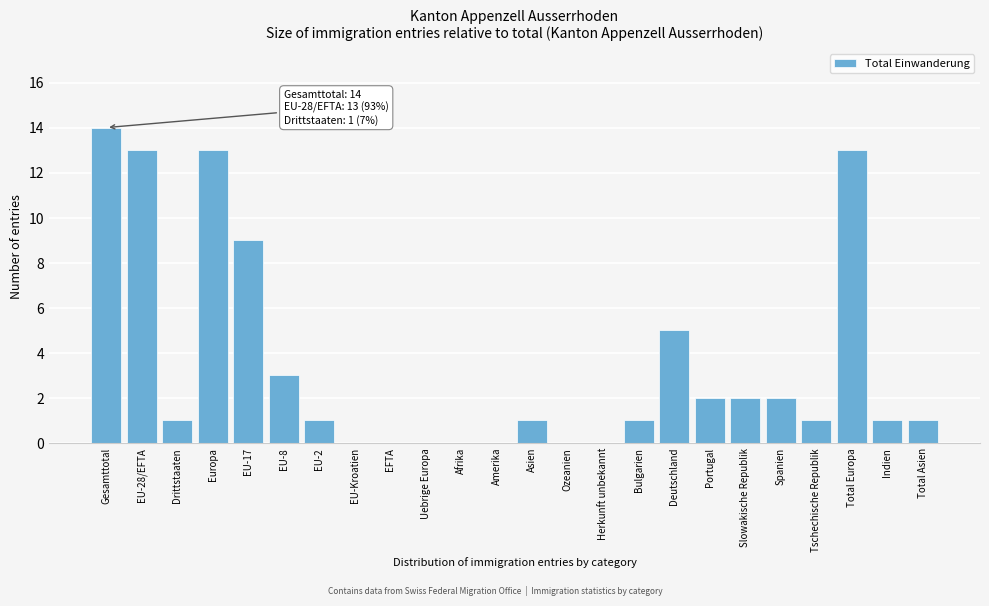

Reading left to right, list all the values displayed in this chart.

Gesamttotal=14	EU-28/EFTA=13	Drittstaaten=1	Europa=13	EU-17=9	EU-8=3	EU-2=1	EU-Kroatien=0	EFTA=0	Uebrige Europa=0	Afrika=0	Amerika=0	Asien=1	Ozeanien=0	Herkunft unbekannt=0	Bulgarien=1	Deutschland=5	Portugal=2	Slowakische Republik=2	Spanien=2	Tschechische Republik=1	Total Europa=13	Indien=1	Total Asien=1